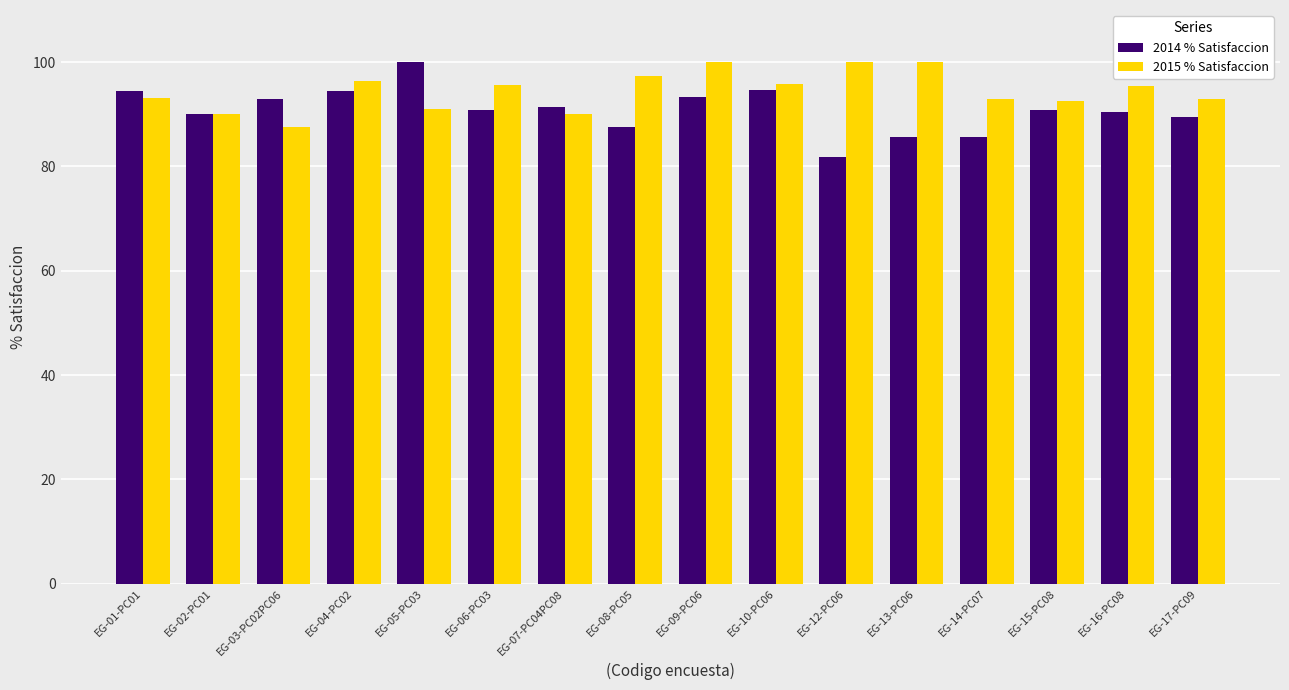

What is the highest value of the 2014 % Satisfaccion series?

100.0